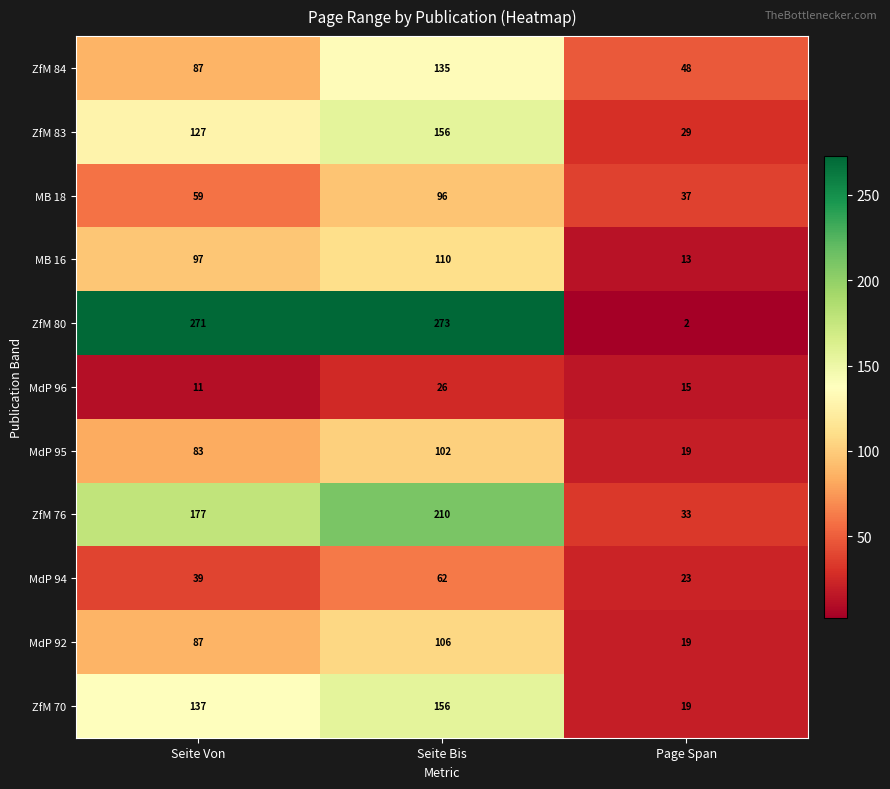

Which series has the largest range (max minus min)?

ZfM 80